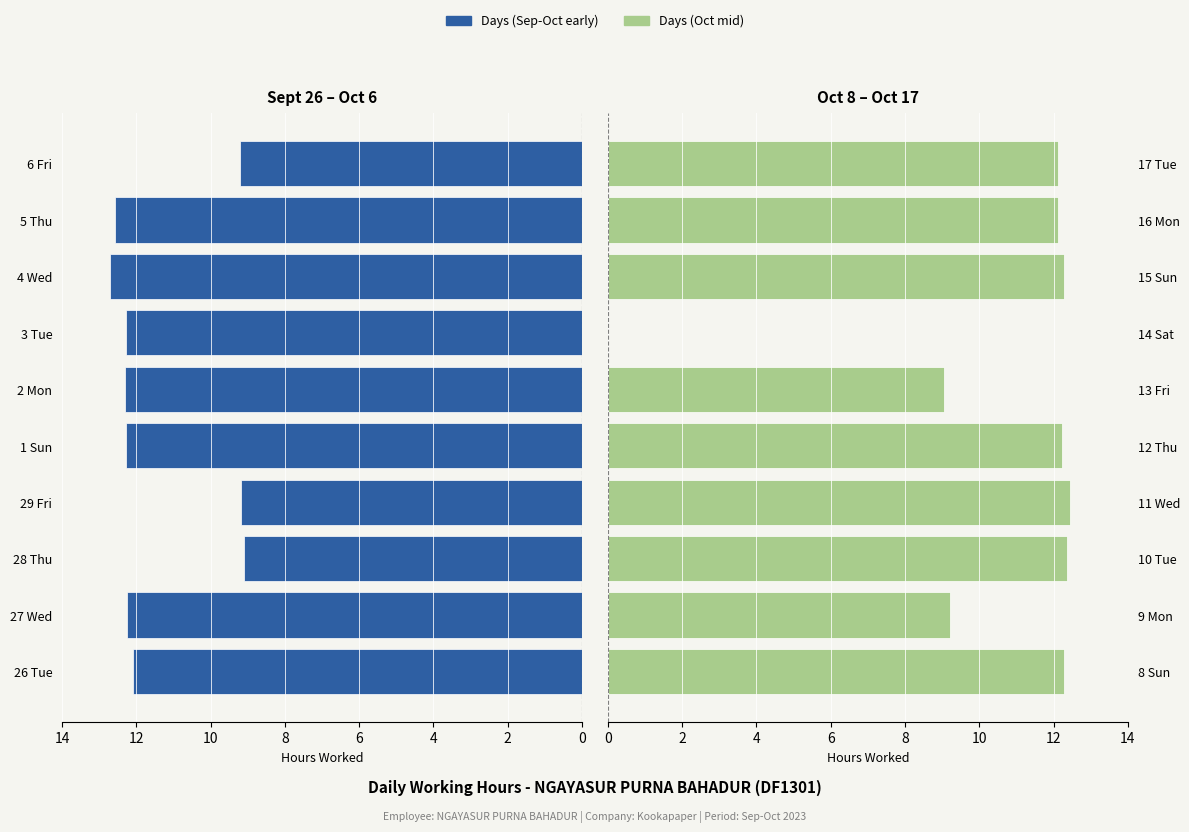

What is the value of the Days (Oct mid) bar at the 4th from the left?

12.4